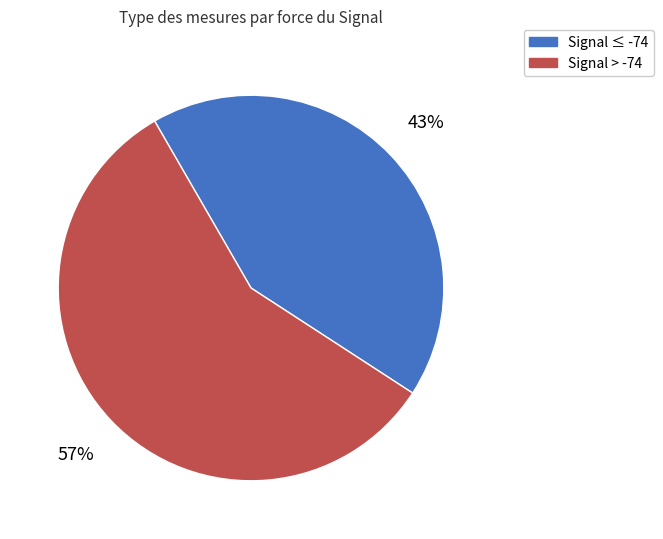

Does any single category account for the majority?

Yes